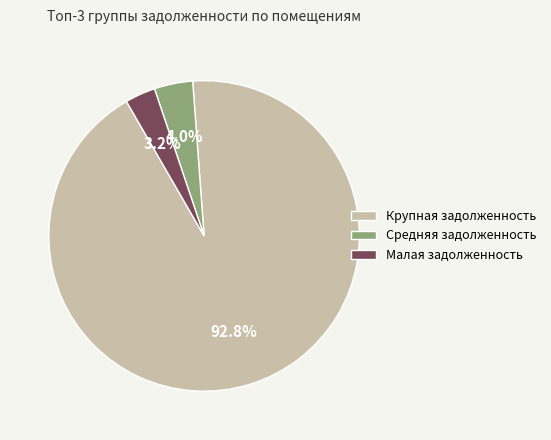

Combined, do Малая задолженность and Средняя задолженность account for over 50%?

No